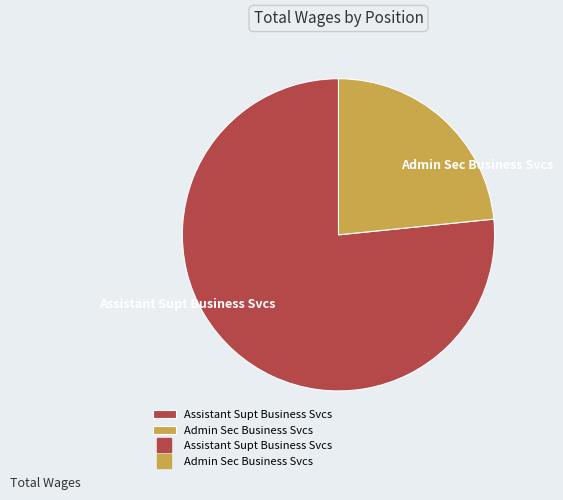

What is the largest slice in the pie chart?

Assistant Supt Business Svcs